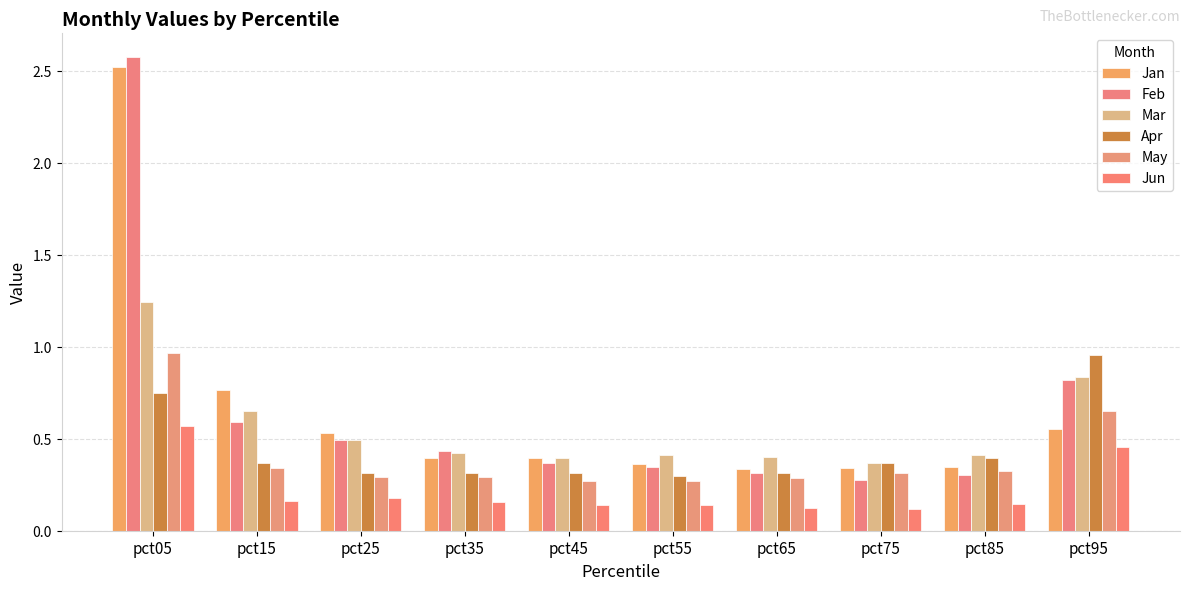

Does the chart contain stacked bars?

No